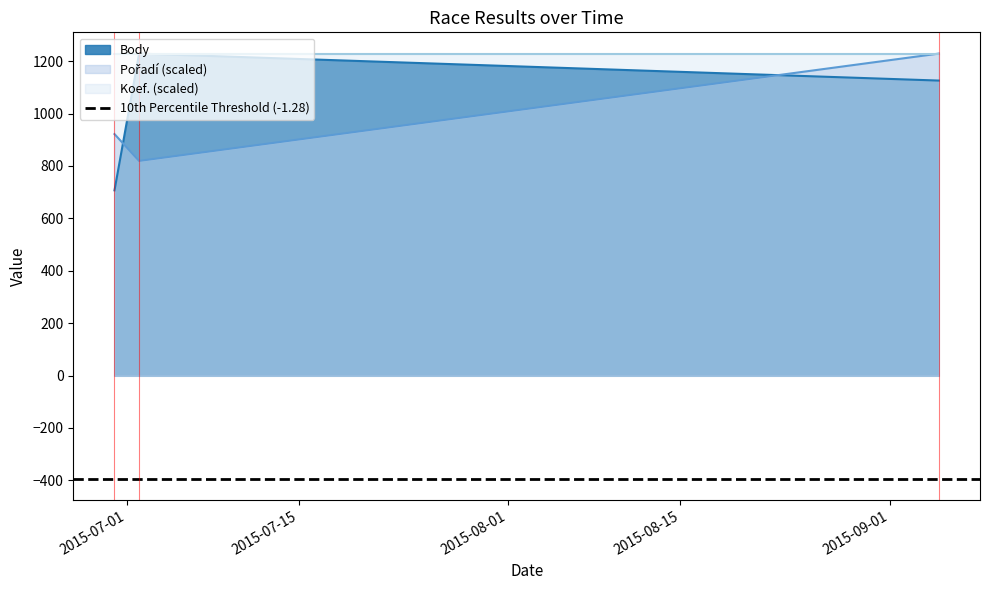

At which label does Pořadí first exceed 921?

2015-06-30